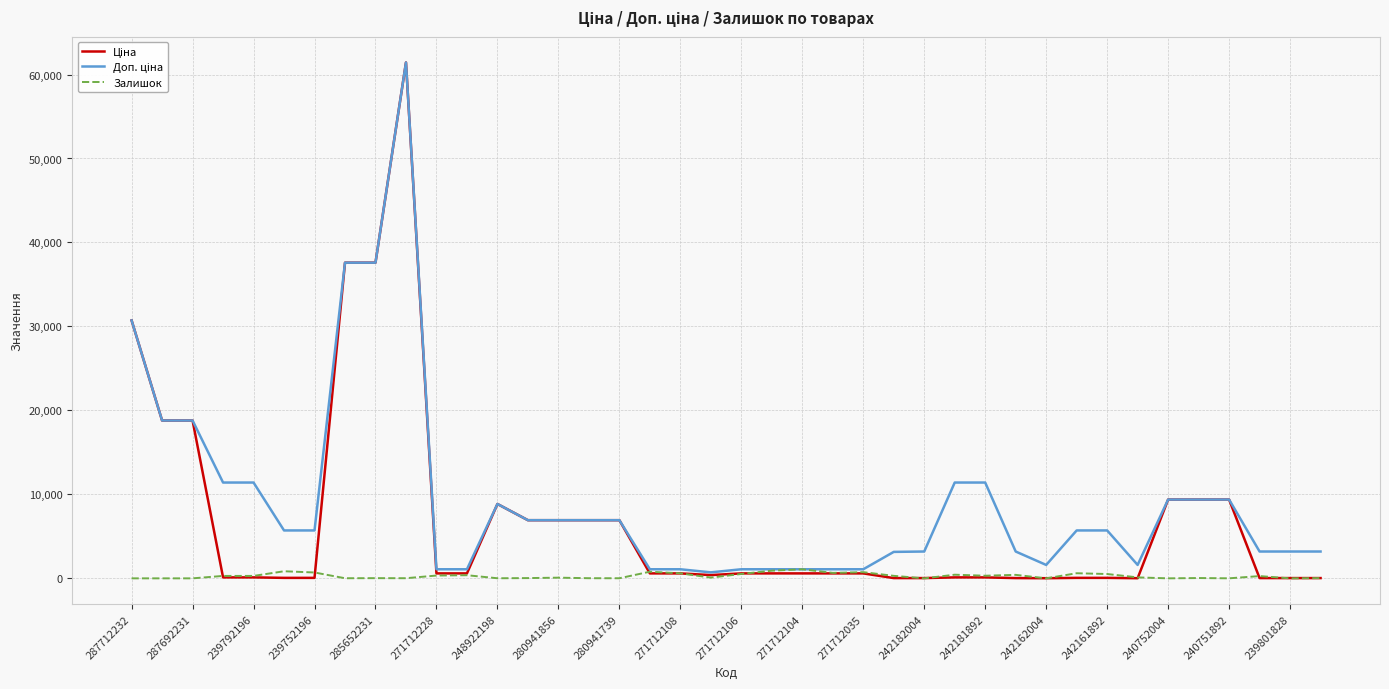

Does the chart have visible grid lines?

Yes